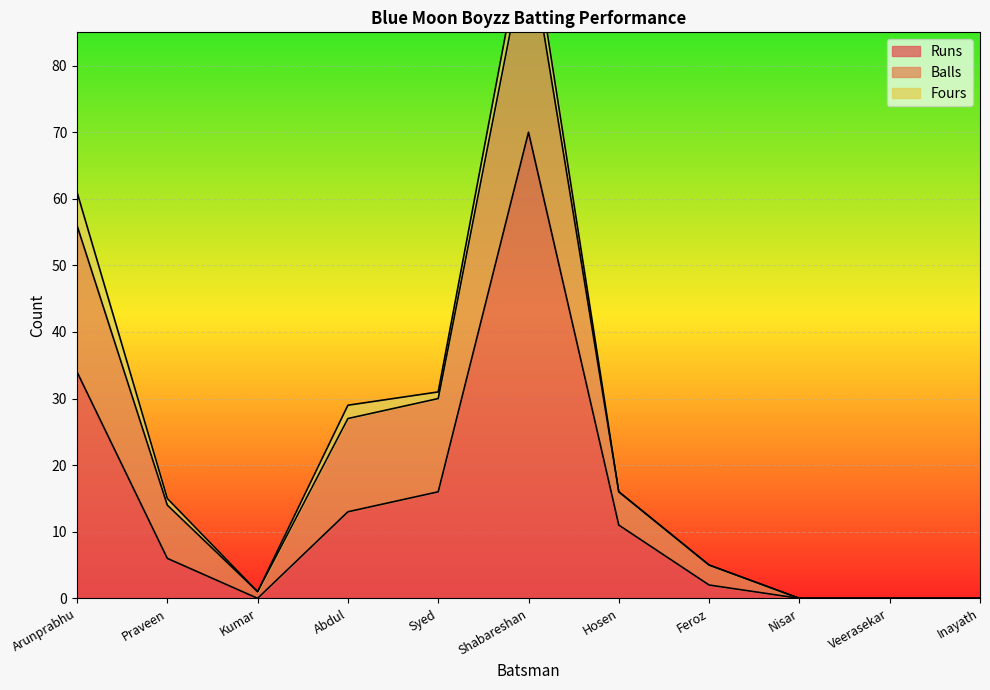

Reading left to right, what are all the values shown in this chart?

Runs: 34	6	0	13	16	70	11	2	0	0	0
Balls: 22	8	1	14	14	29	5	3	0	0	0
Fours: 5	1	0	2	1	4	0	0	0	0	0